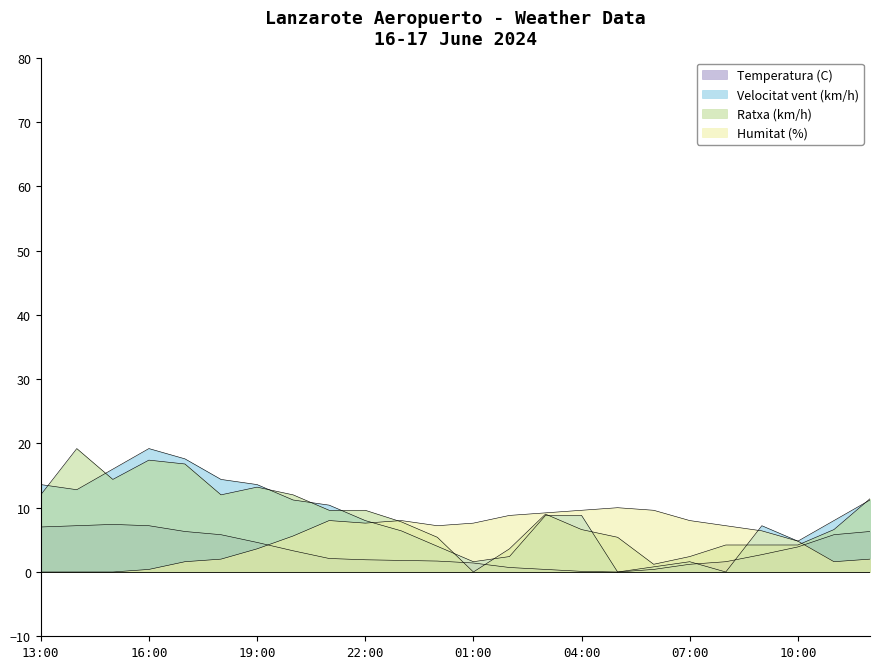

Is the value of Humitat (%) at 16:00 greater than the value of Ratxa (km/h) at 07:00?

No